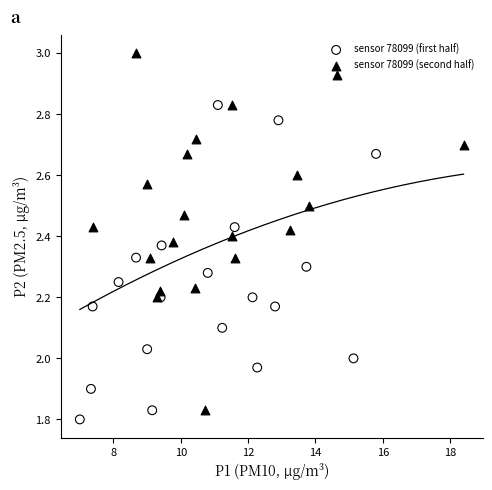

Which series reaches the maximum Y coordinate?

sensor 78099 (second half)